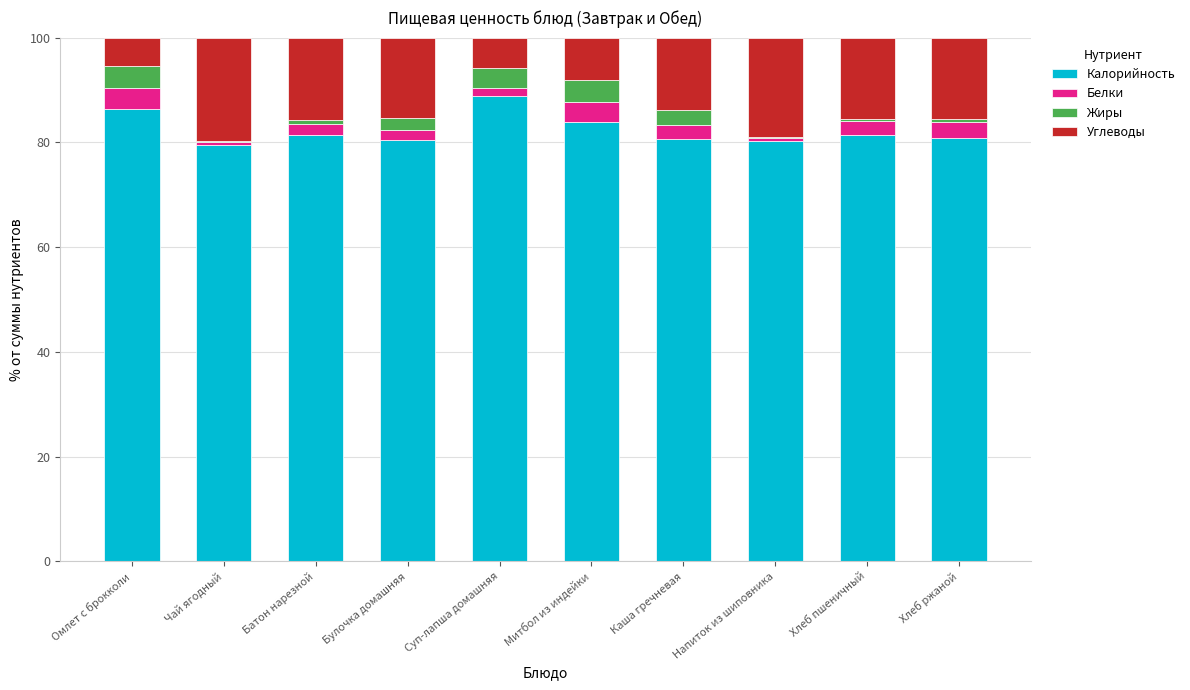

What are all the series names shown in the legend?

Калорийность, Белки, Жиры, Углеводы